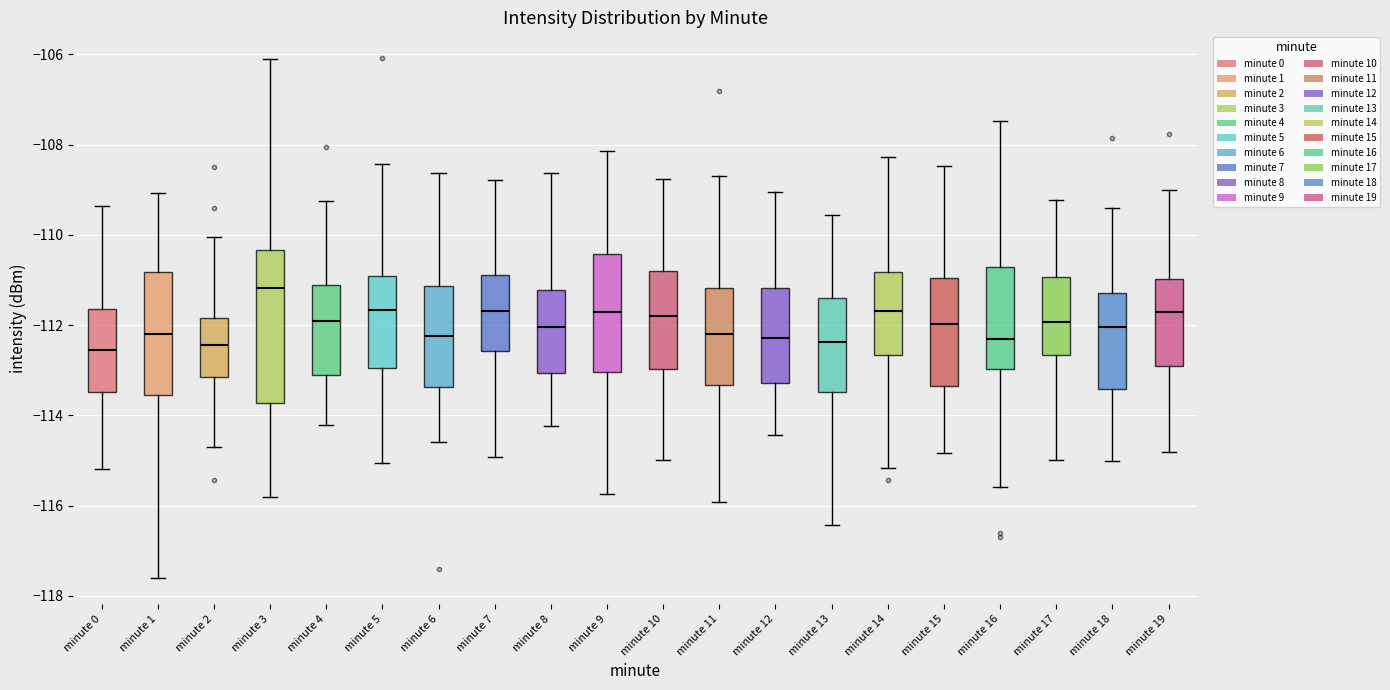

Where is the upper edge of the box for minute 3 on the y-axis? The values are not printed on the chart, so give them approximately, as read against the axis.

-110.4